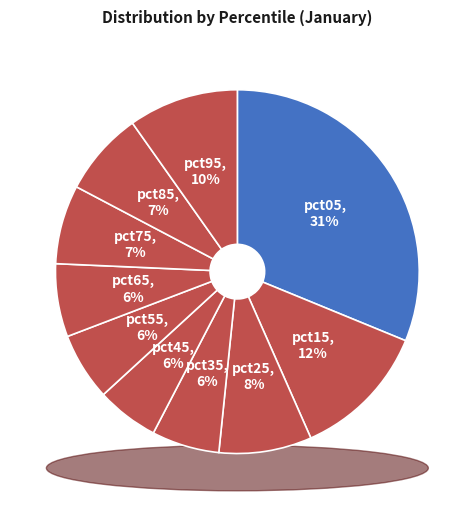

Combined, do pct65 and pct05 account for over 50%?

No